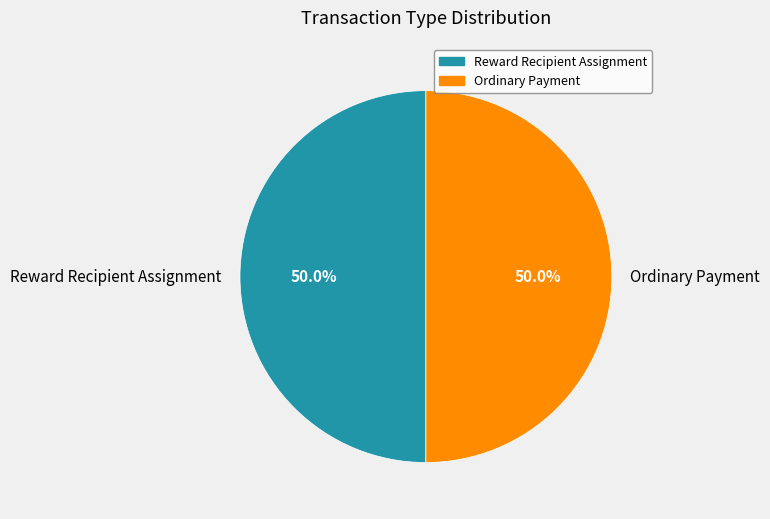

True or false: Reward Recipient Assignment accounts for 61% of the total.

False